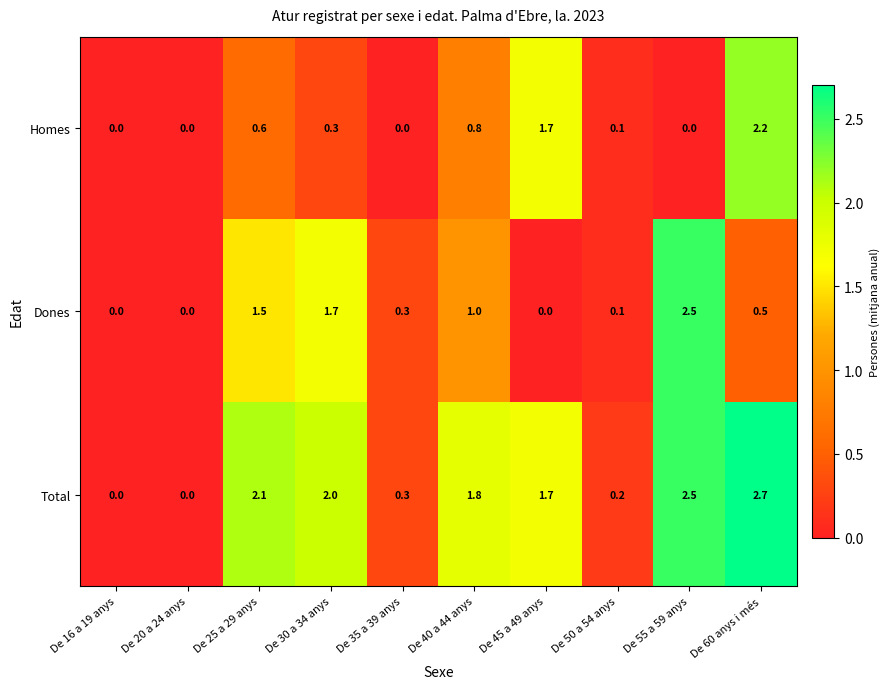

Which series has the largest total across all categories?

Total